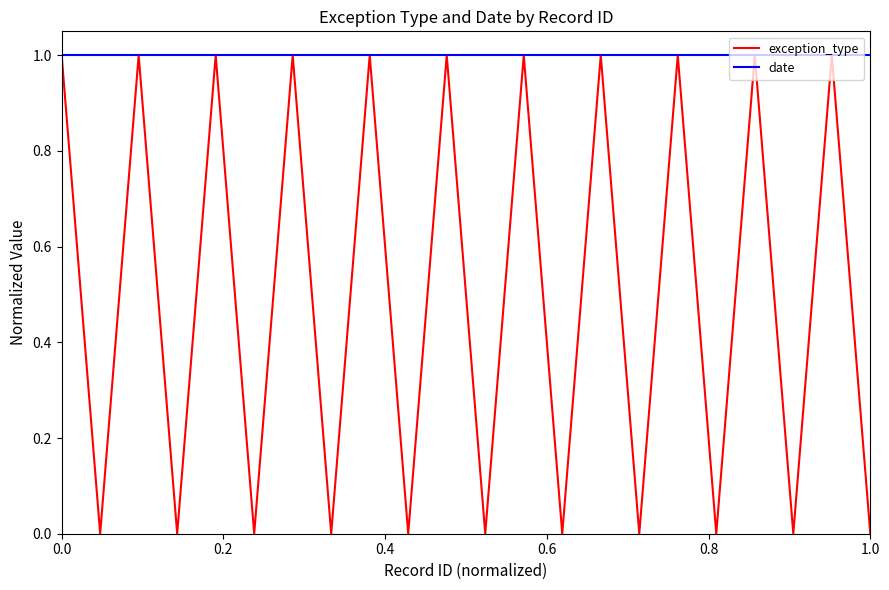

What is the greatest value displayed?

1